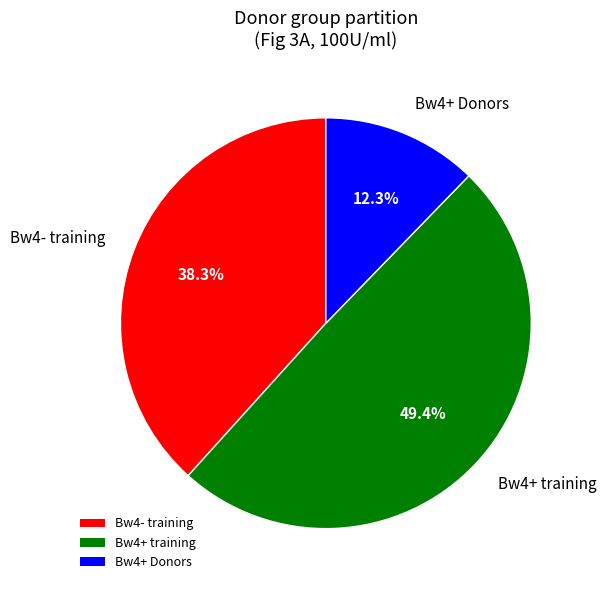

Rank the categories by value from highest to lowest.

Bw4+ training, Bw4- training, Bw4+ Donors